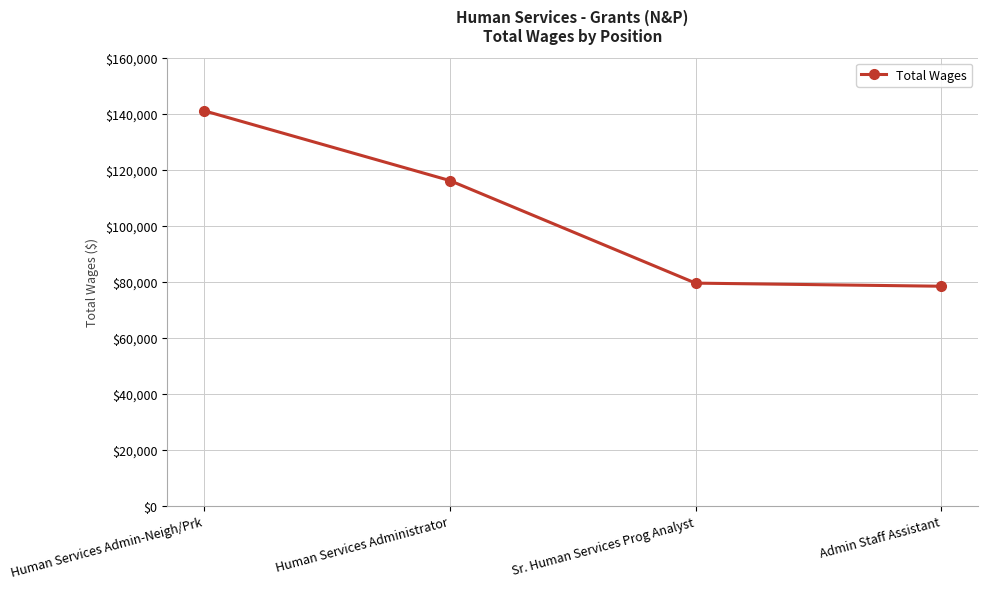

What is the label of the 4th point from the left?

Admin Staff Assistant